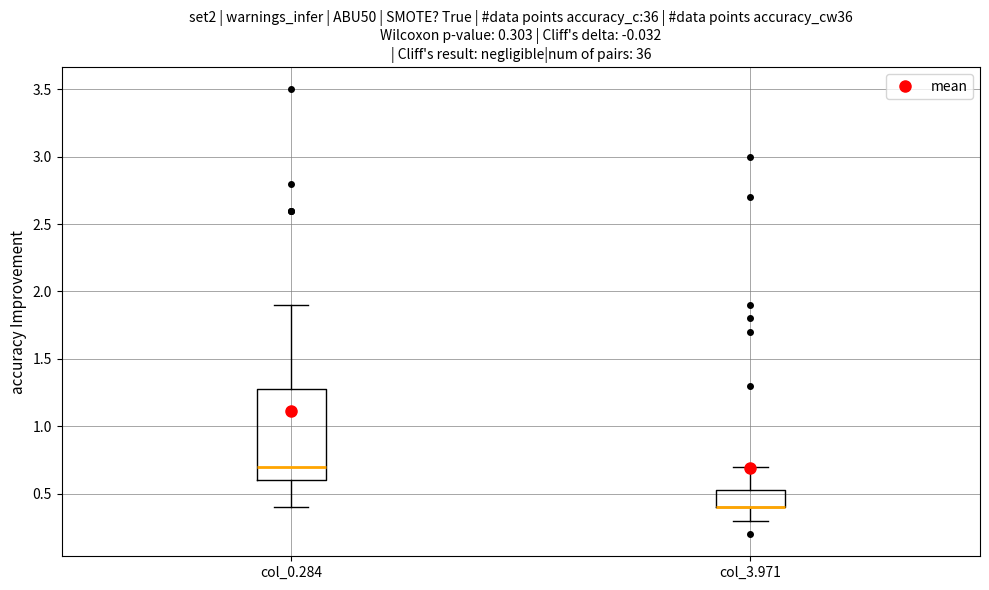

Comparing the boxes themselves (not the whiskers), which one is the tallest?

col_0.284